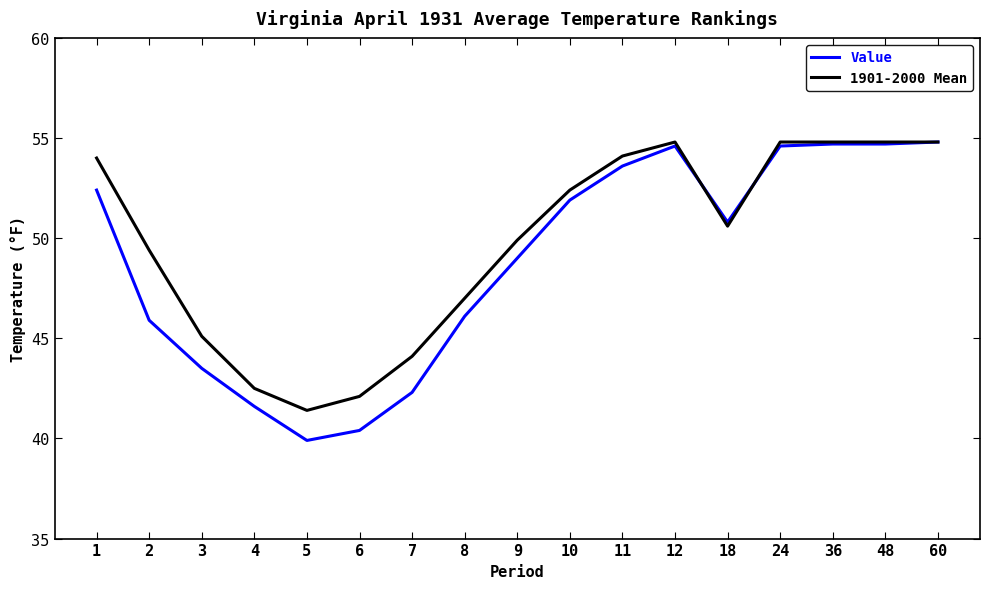

At 2, list the series in order from largest to smallest.

1901-2000 Mean, Value